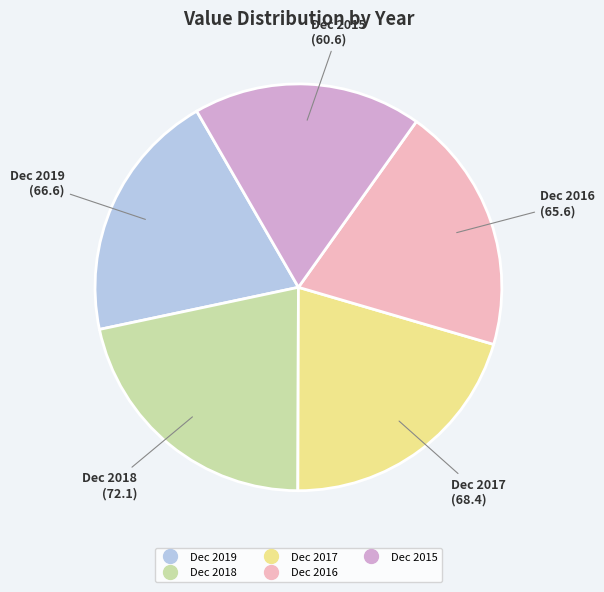

The Dec 2017 slice represents 14% of the pie. True or false?

False